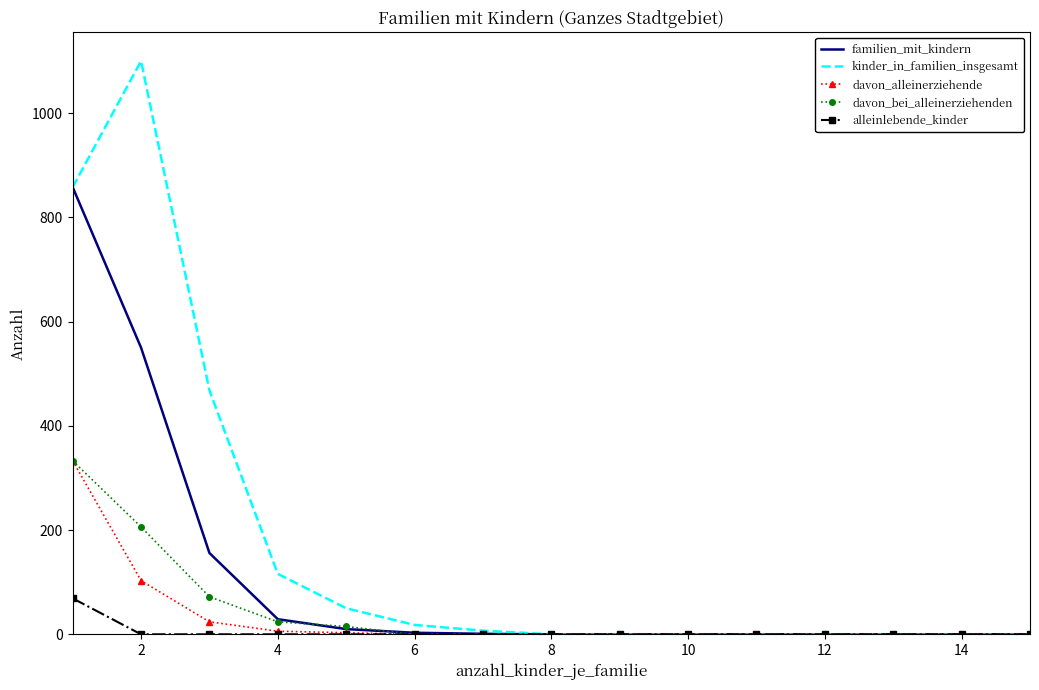

Which series has the largest total across all categories?

kinder_in_familien_insgesamt